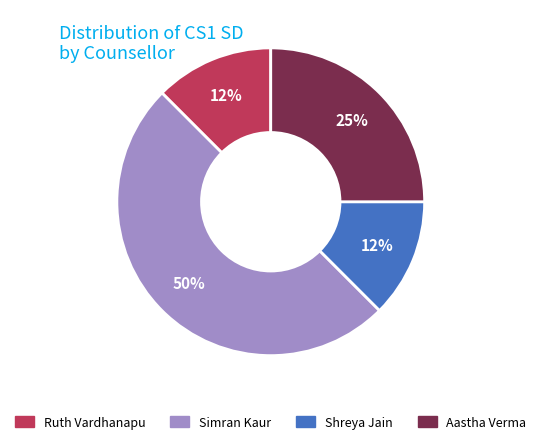

To the nearest percent, what is the average slice percentage?

25%